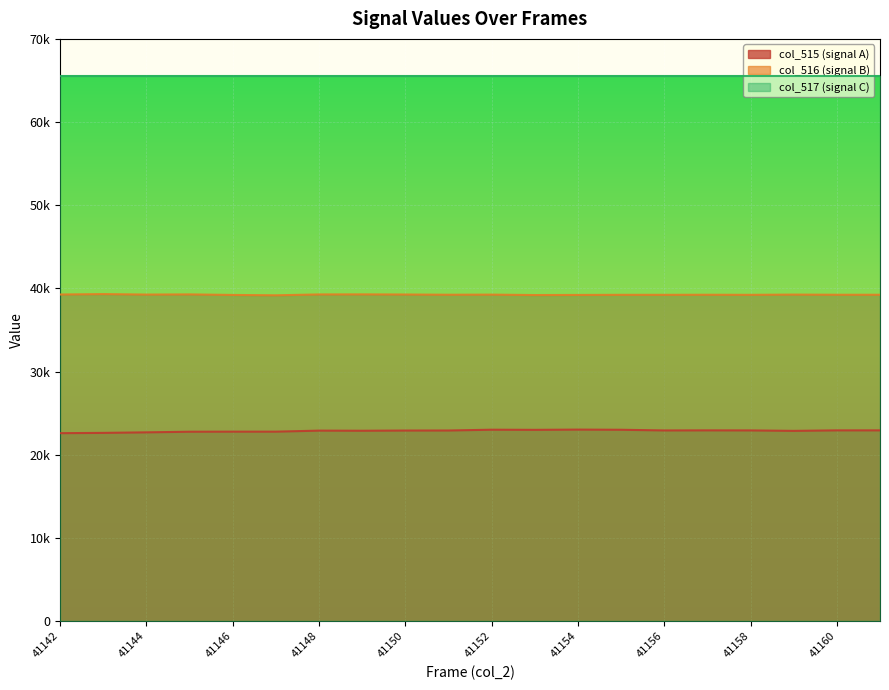

Where is the first local minimum for col_516?

41144